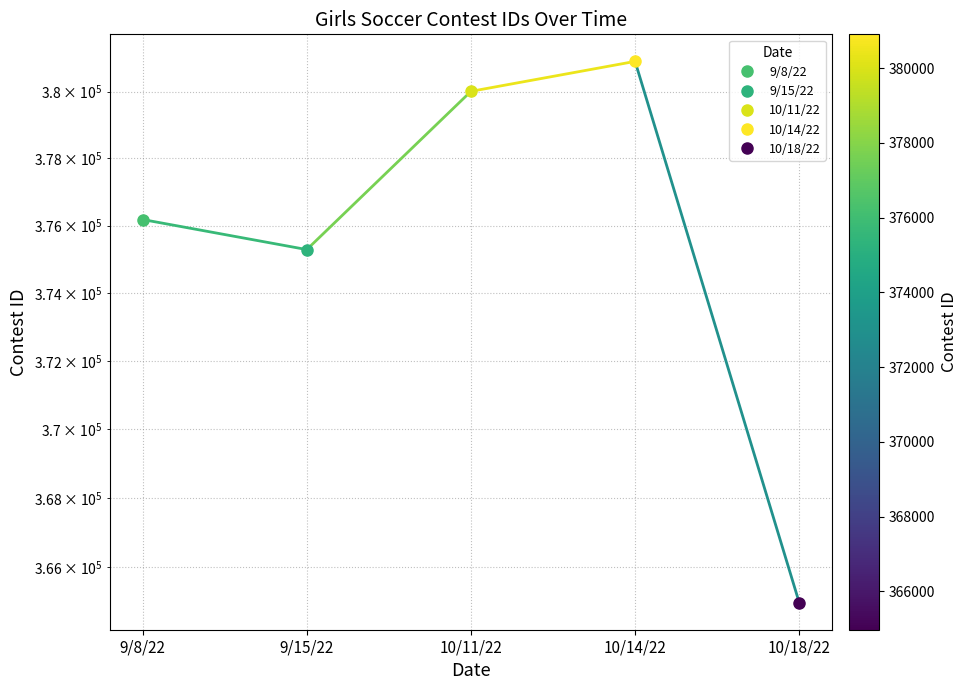

What value does the data have at 9/15/22?

375289